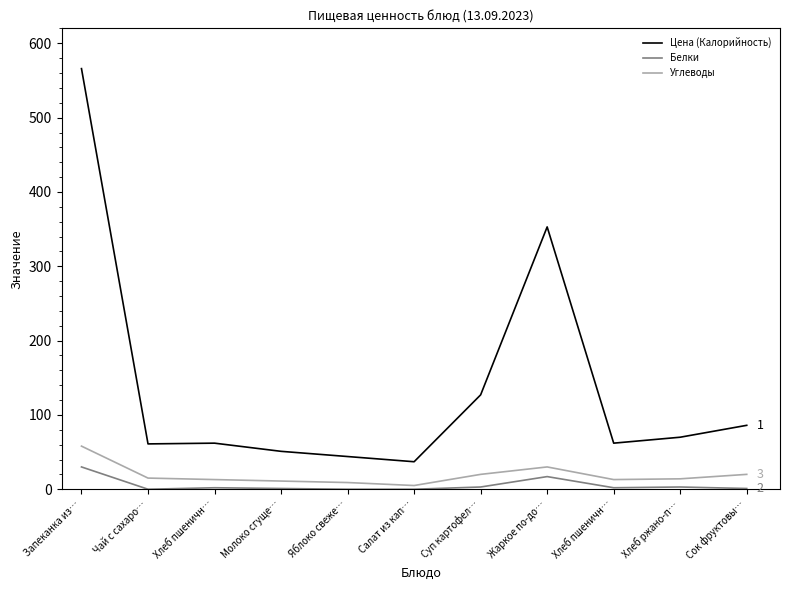

How many lines are shown in the chart?

3